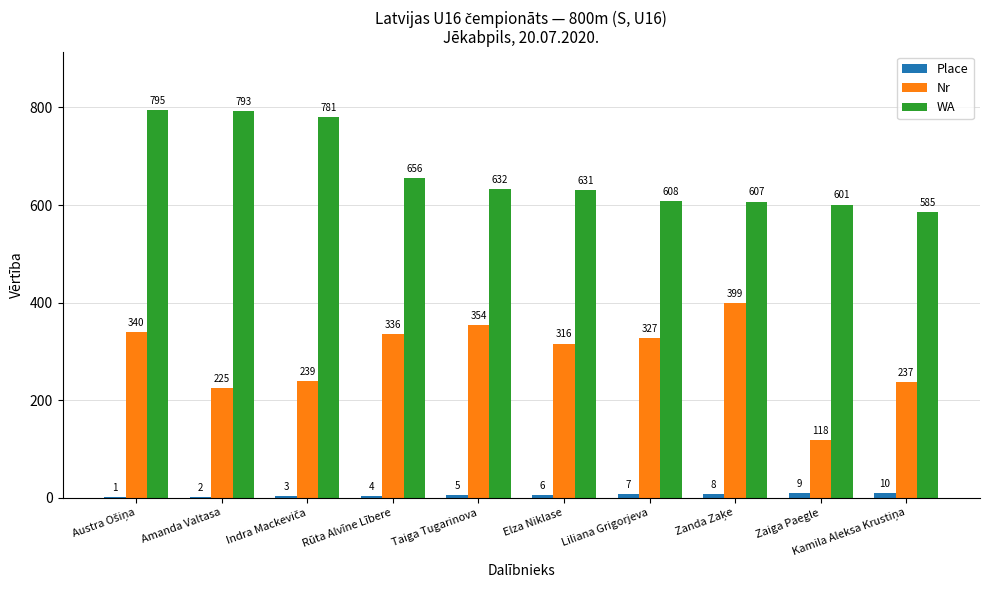

The Nr series shows 225 at Amanda Valtasa. True or false?

True